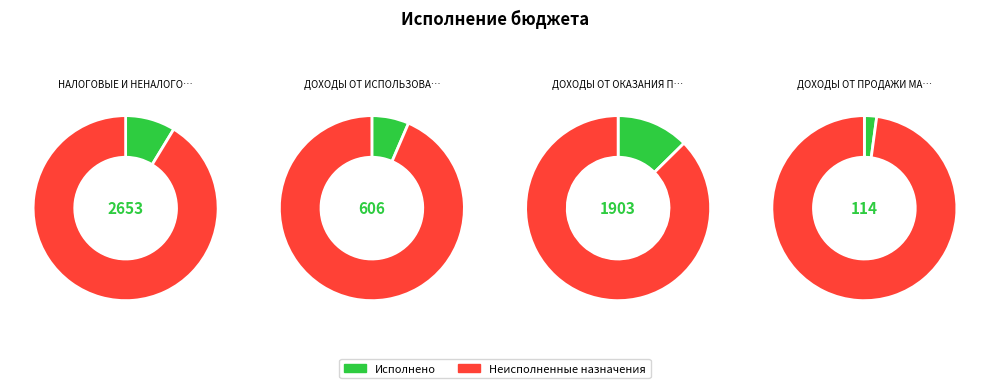

Do ДОХОДЫ ОТ ПРОДАЖИ МАТЕРИАЛЬНЫХ and ДОХОДЫ ОТ ИСПОЛЬЗОВАНИЯ ИМУЩЕСТВА together represent more than half of the pie?

No